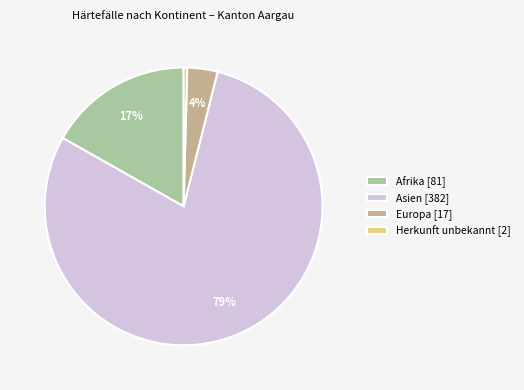

Combined, do Asien [382] and Herkunft unbekannt [2] account for over 50%?

Yes